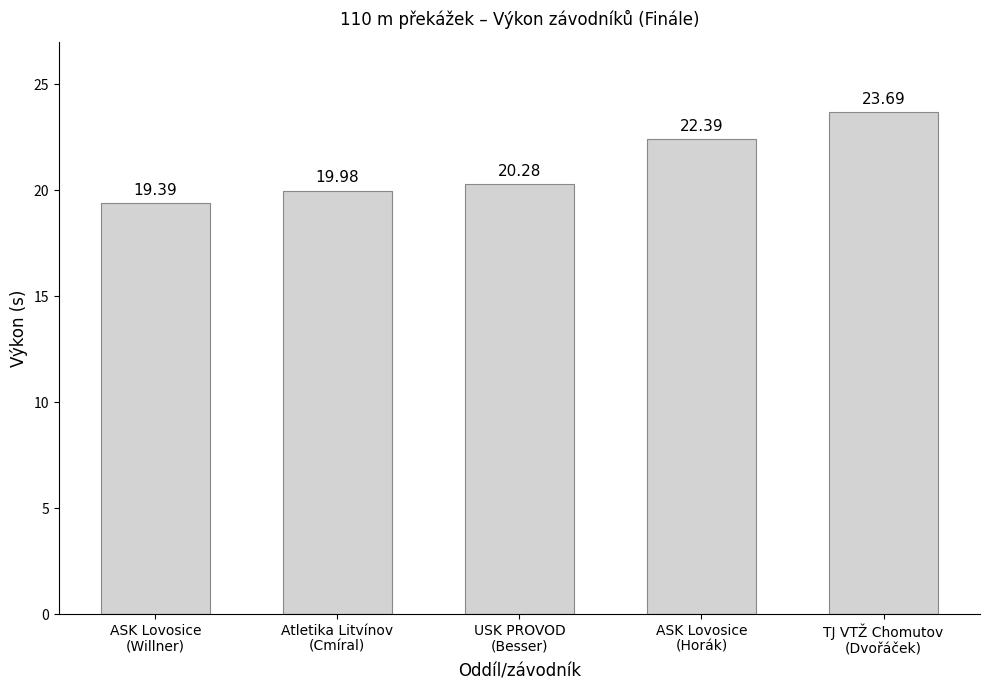

At which category does the chart reach its peak across all series?

TJ VTŽ Chomutov
(Dvořáček)